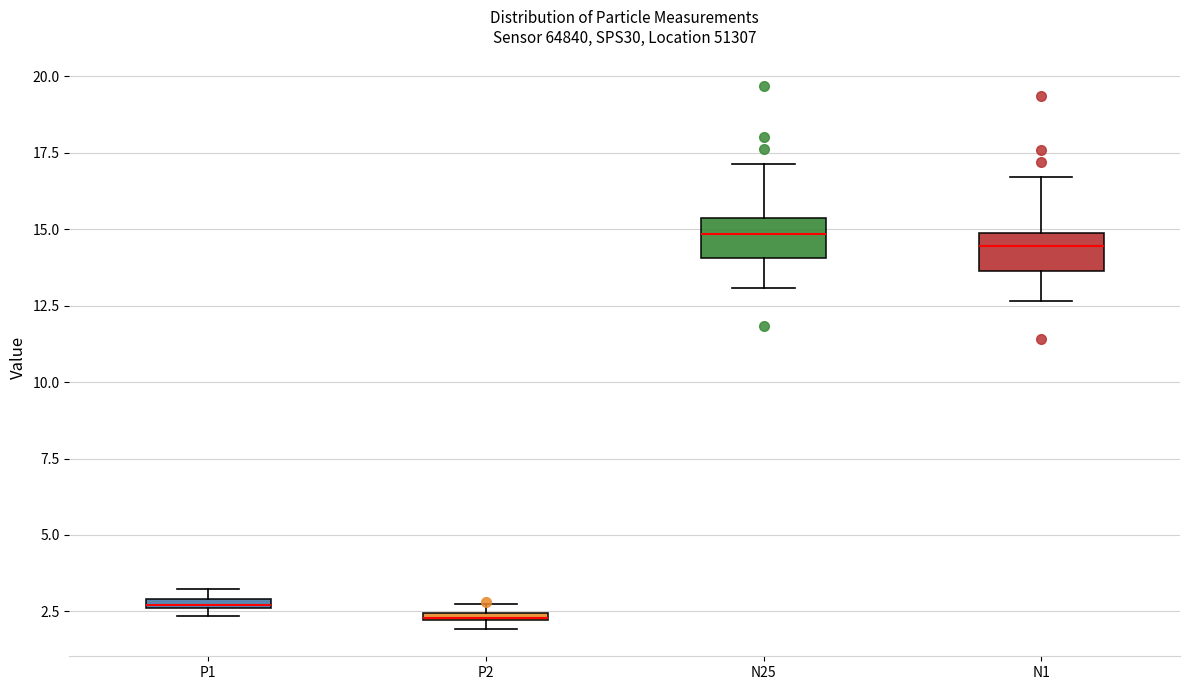

Where is the lower edge of the box for P1 on the y-axis? The values are not printed on the chart, so give them approximately, as read against the axis.

2.5